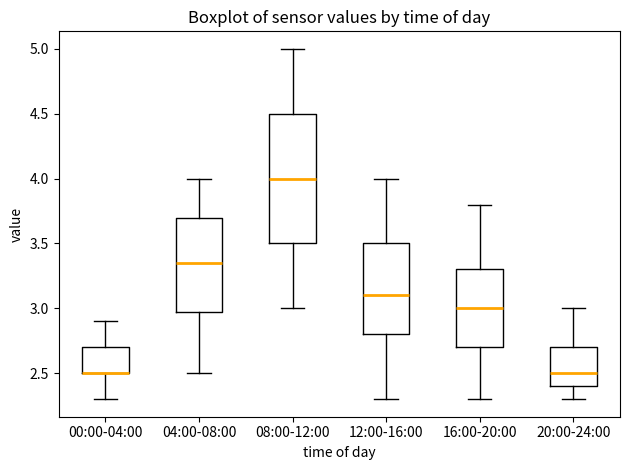

Where is the upper edge of the box for 20:00-24:00 on the y-axis? The values are not printed on the chart, so give them approximately, as read against the axis.

2.70